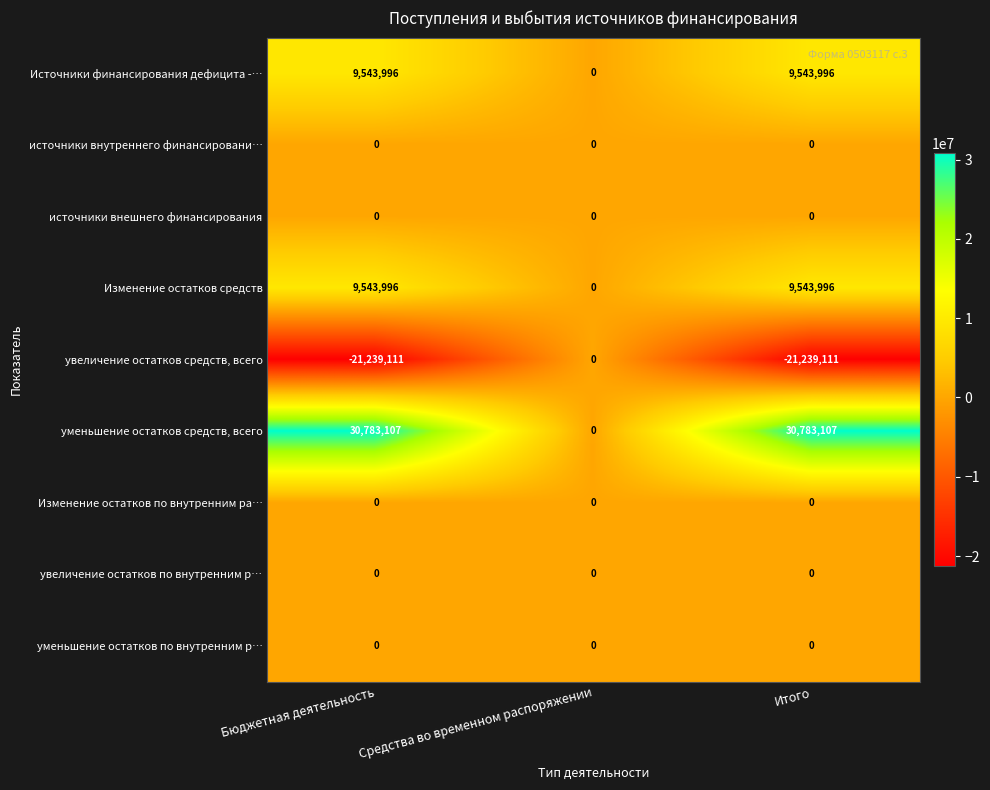

What is the maximum value for Изменение остатков средств?

9543996